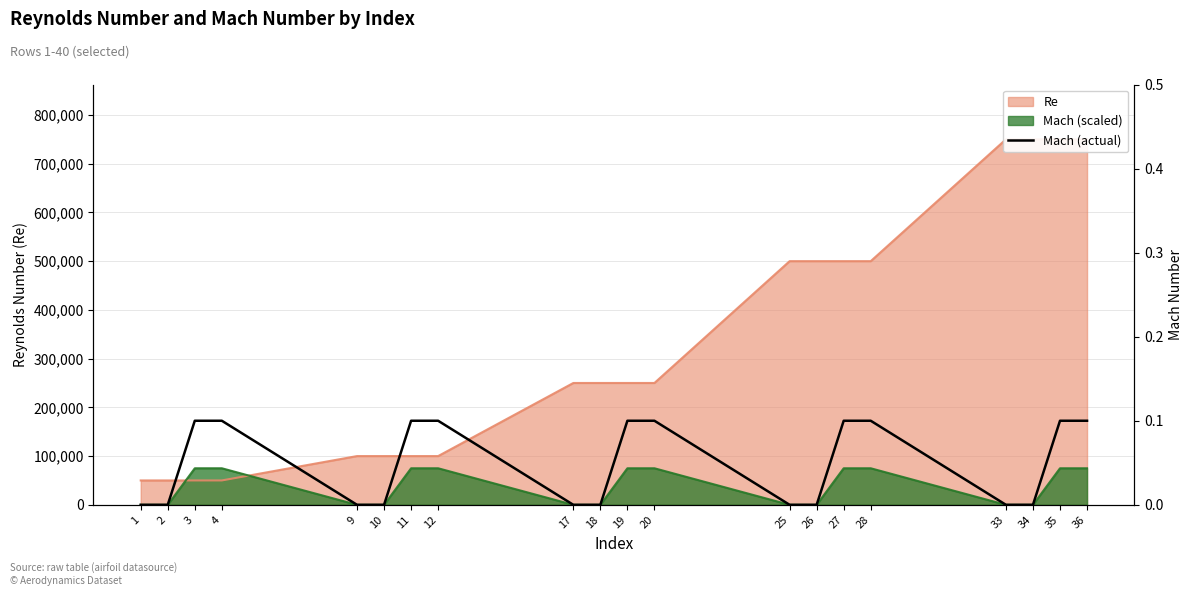

Does the chart have visible grid lines?

Yes